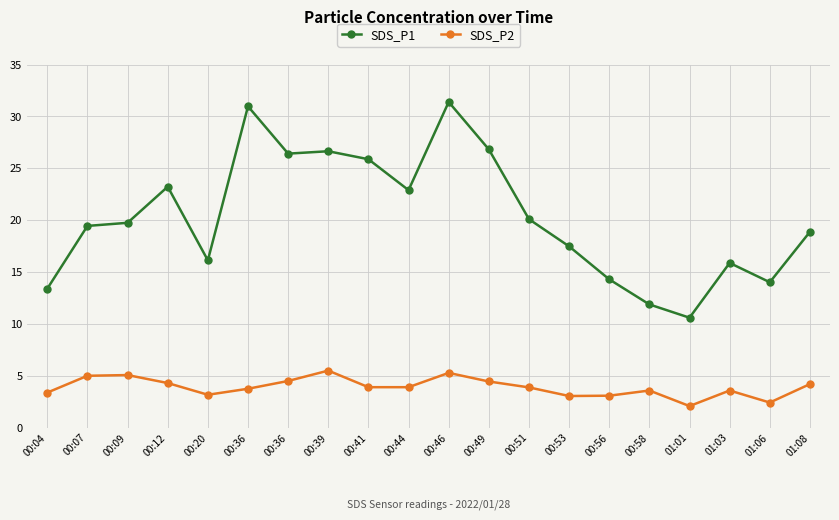

How many categories are shown in the chart?

20